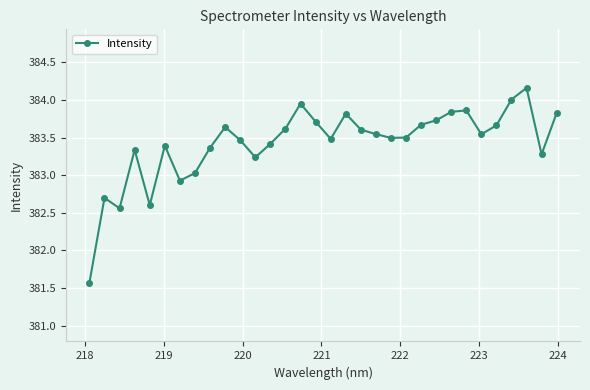

True or false: there are more than 0 points higher than both neighbors.

True